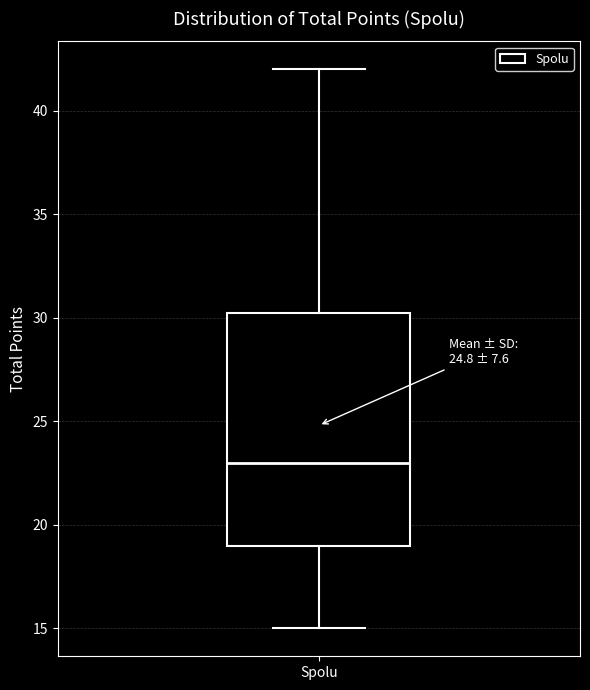

Where is the lower edge of the box for Spolu on the y-axis? The values are not printed on the chart, so give them approximately, as read against the axis.

19.0